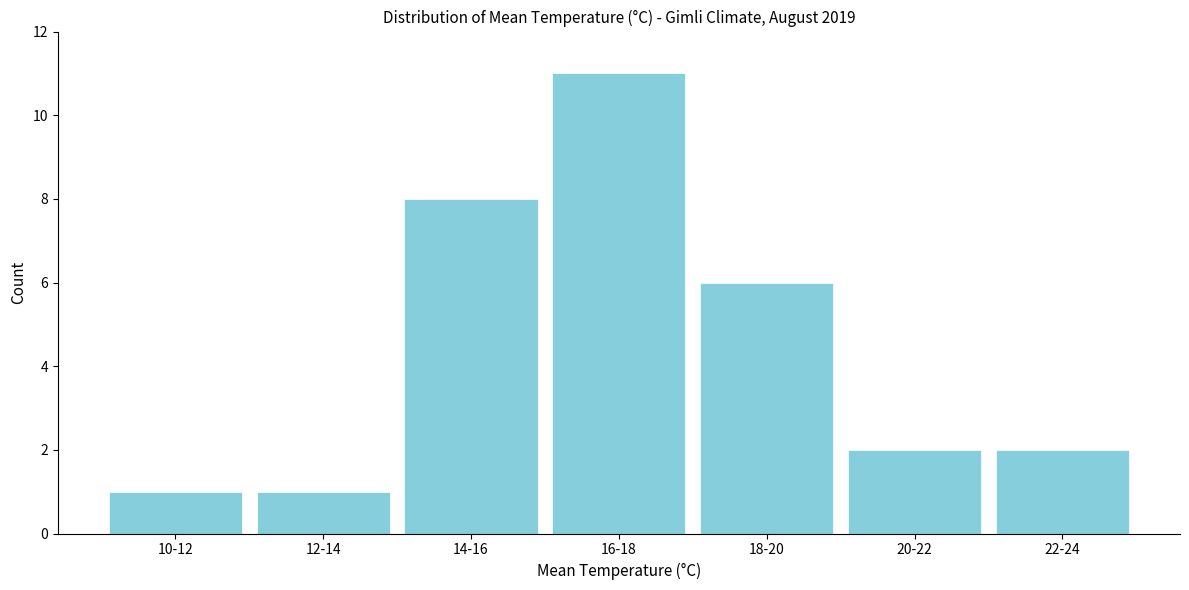

Reading left to right, extract all data points from this chart.

1	1	8	11	6	2	2